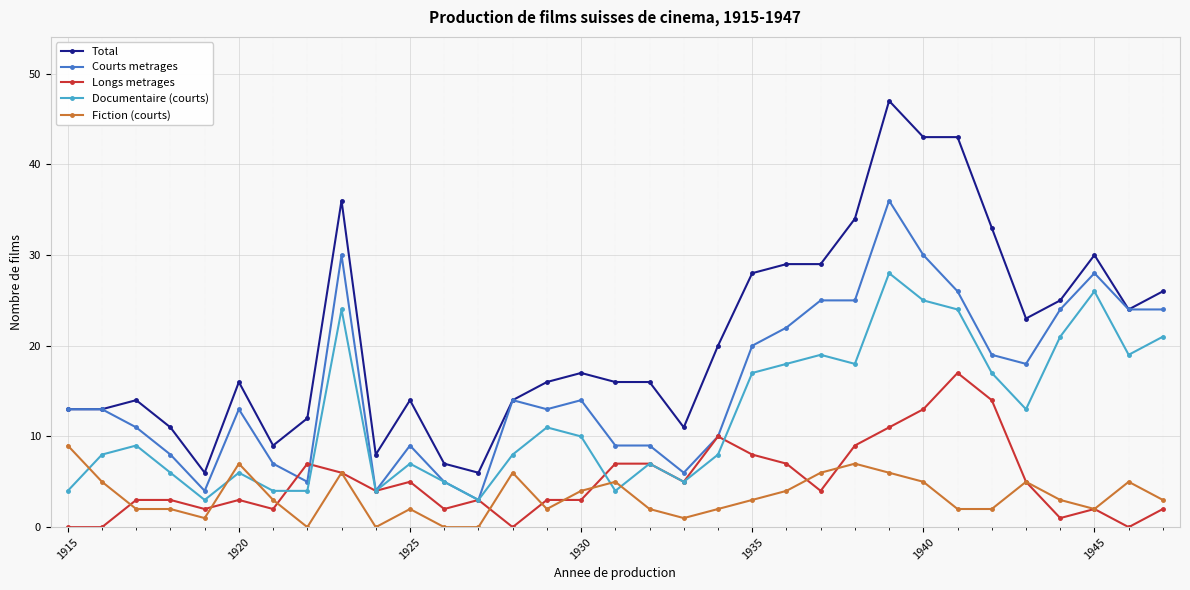

Which series has the largest total across all categories?

Total